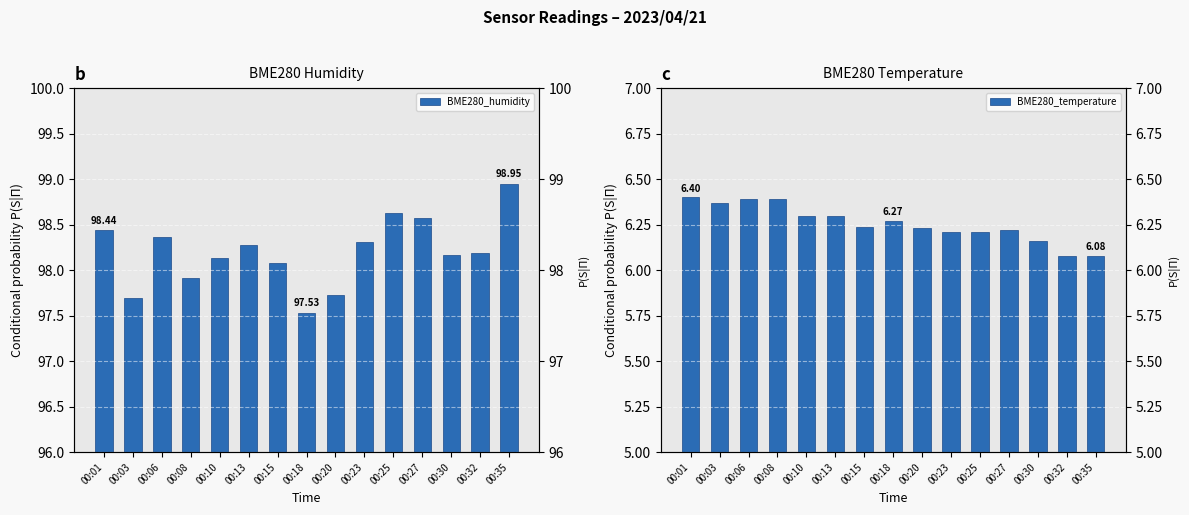

How many data points does each series have?

15